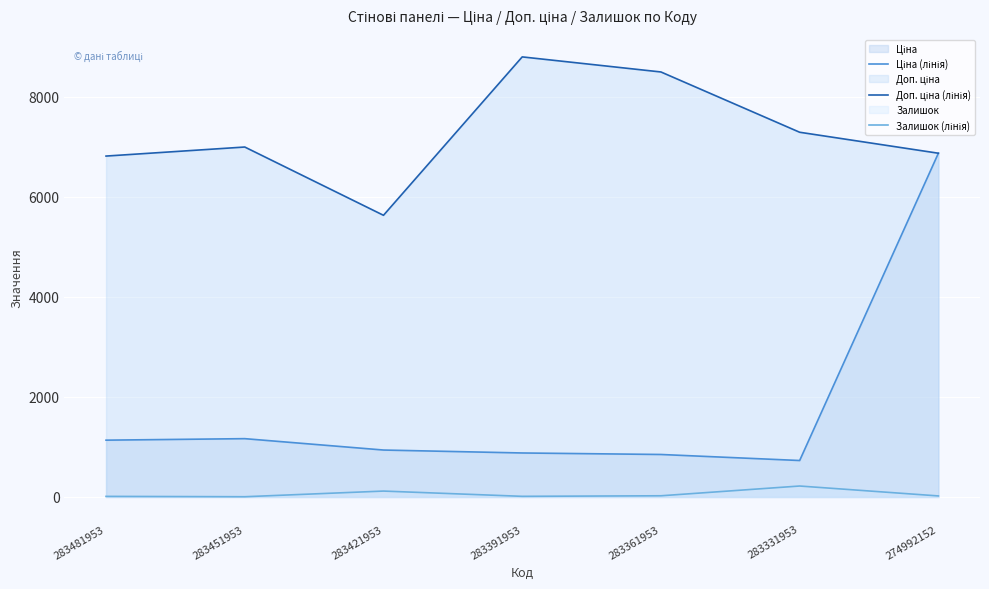

Does the chart display data point markers on the line(s)?

No